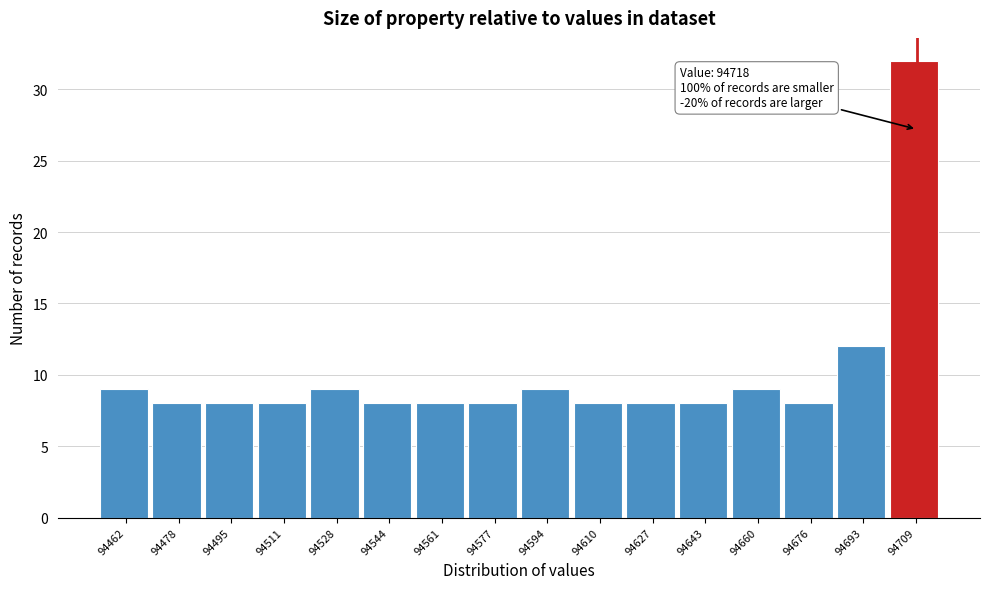

Reading left to right, extract all data points from this chart.

9	8	8	8	9	8	8	8	9	8	8	8	9	8	12	32